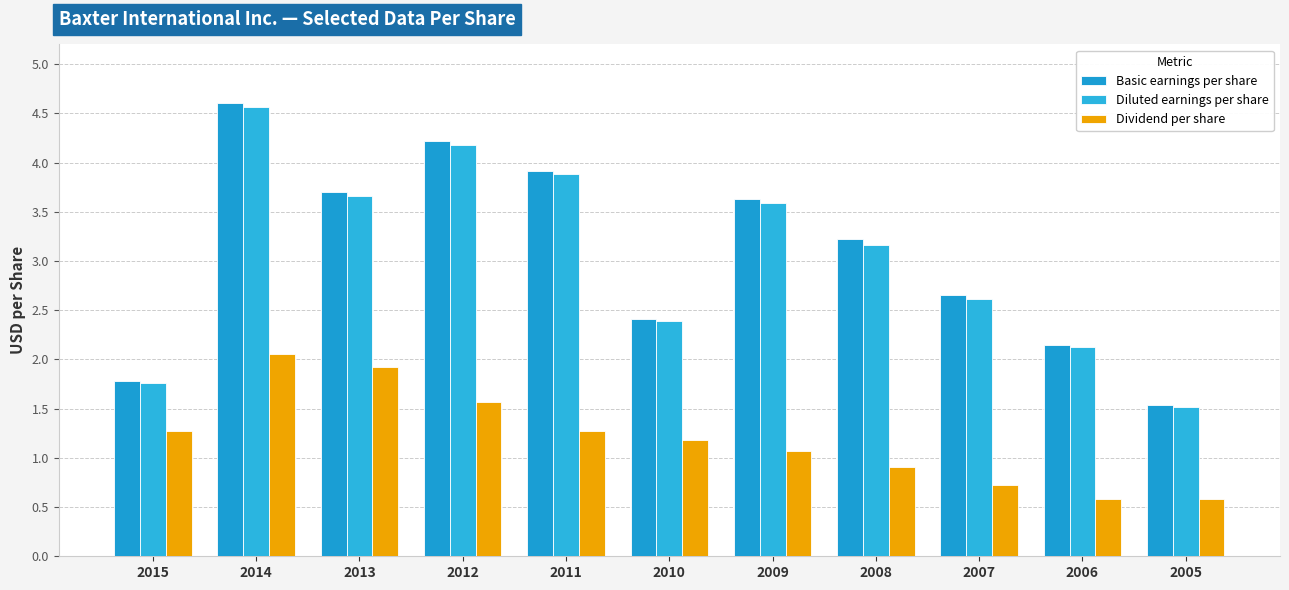

How many groups of bars are there?

11